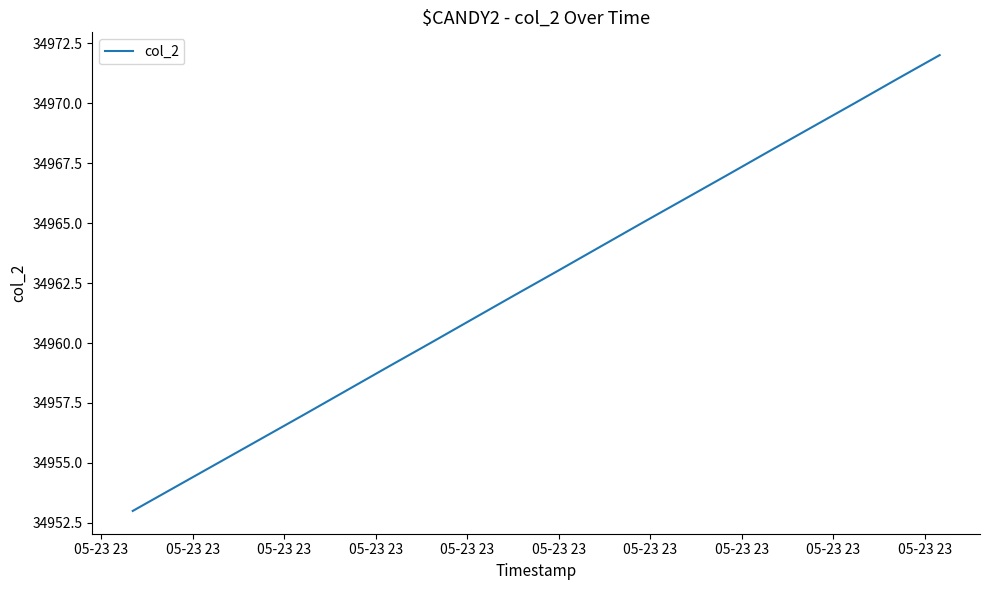

What is the minimum value shown in the chart?

34953